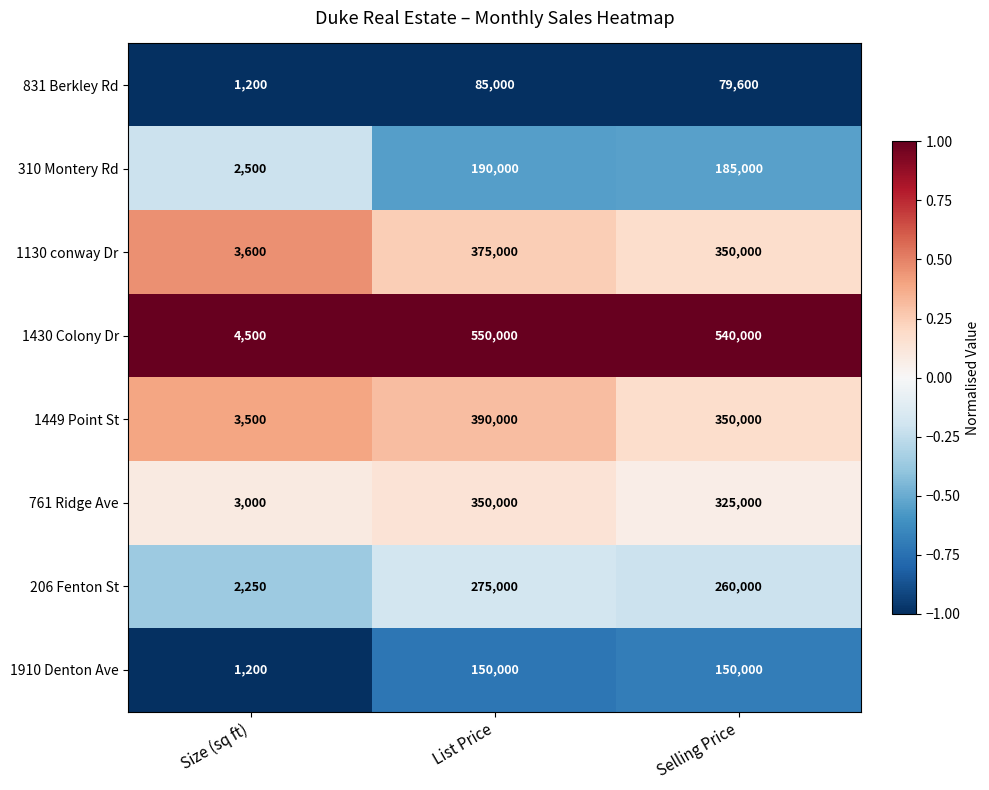

Which label corresponds to the largest value in the chart?

List Price